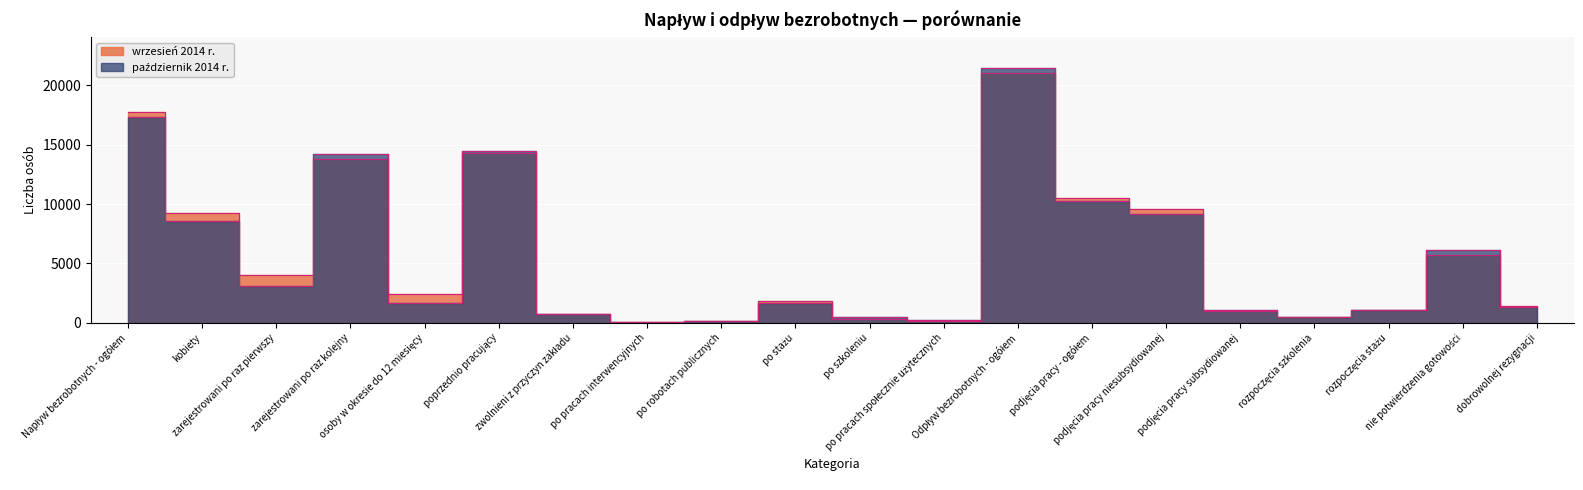

Which series has the largest range (max minus min)?

październik 2014 r.